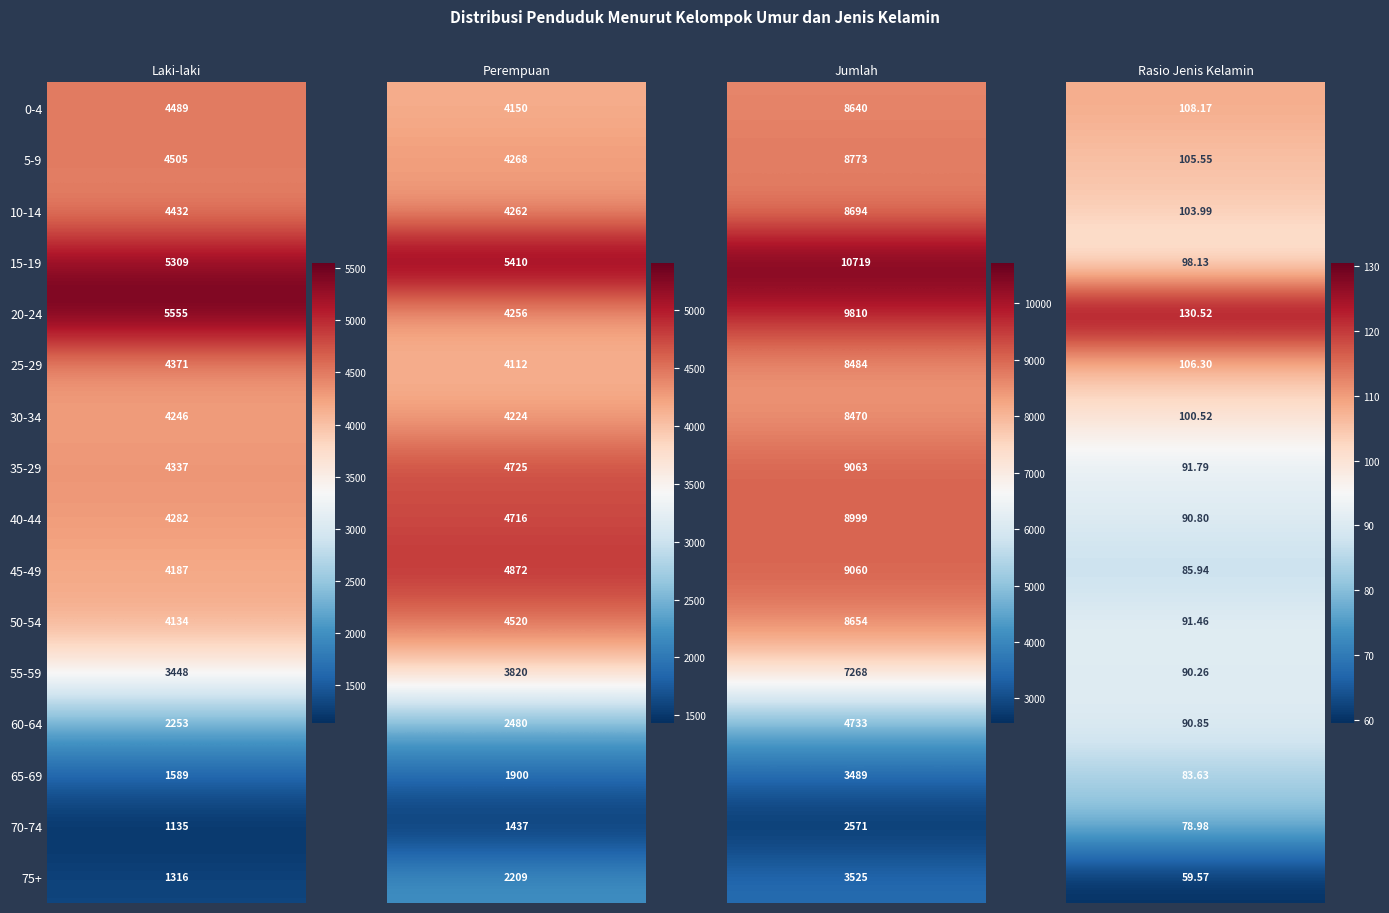

What is the difference between the Rasio Jenis Kelamin values at 35-29 and 65-69?

8.2